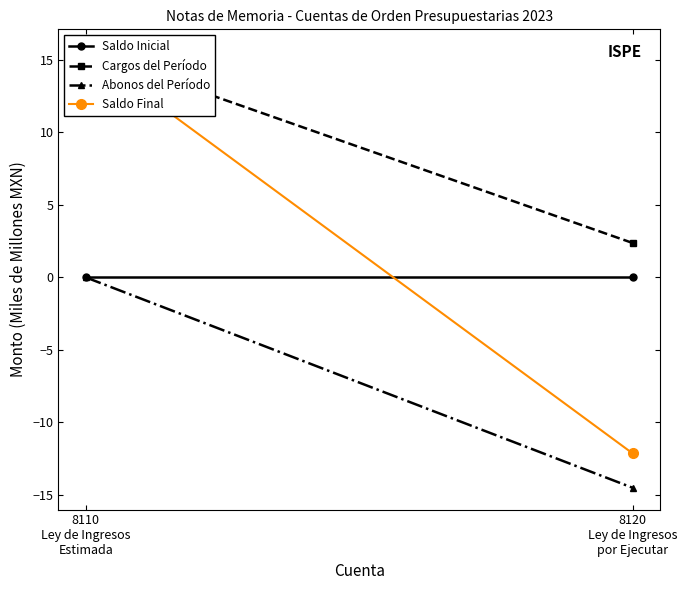

At which label does Saldo Inicial reach its minimum?

8110
Ley de Ingresos
Estimada